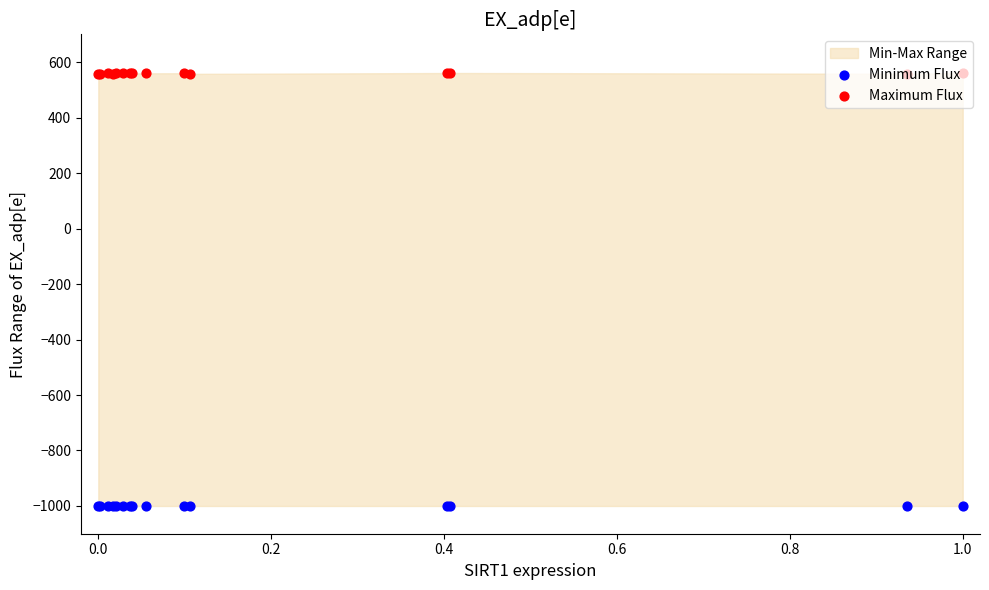

At how many categories does at least one series exceed -476?

15